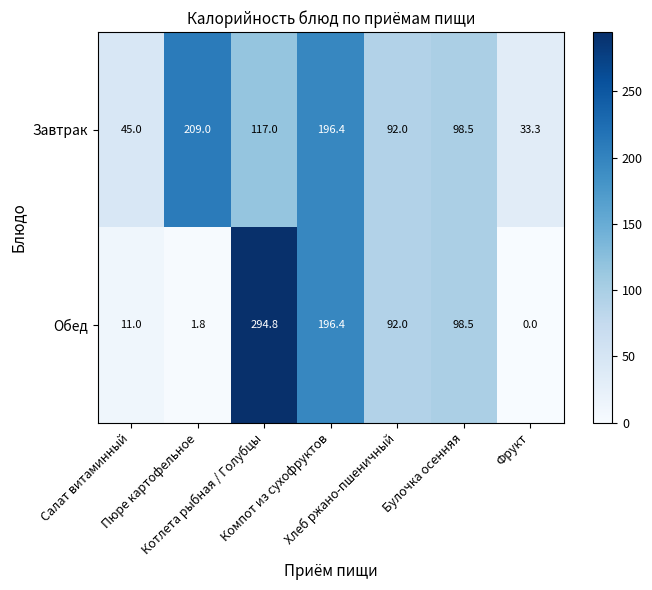

What is the highest value of the Завтрак series?

209.0